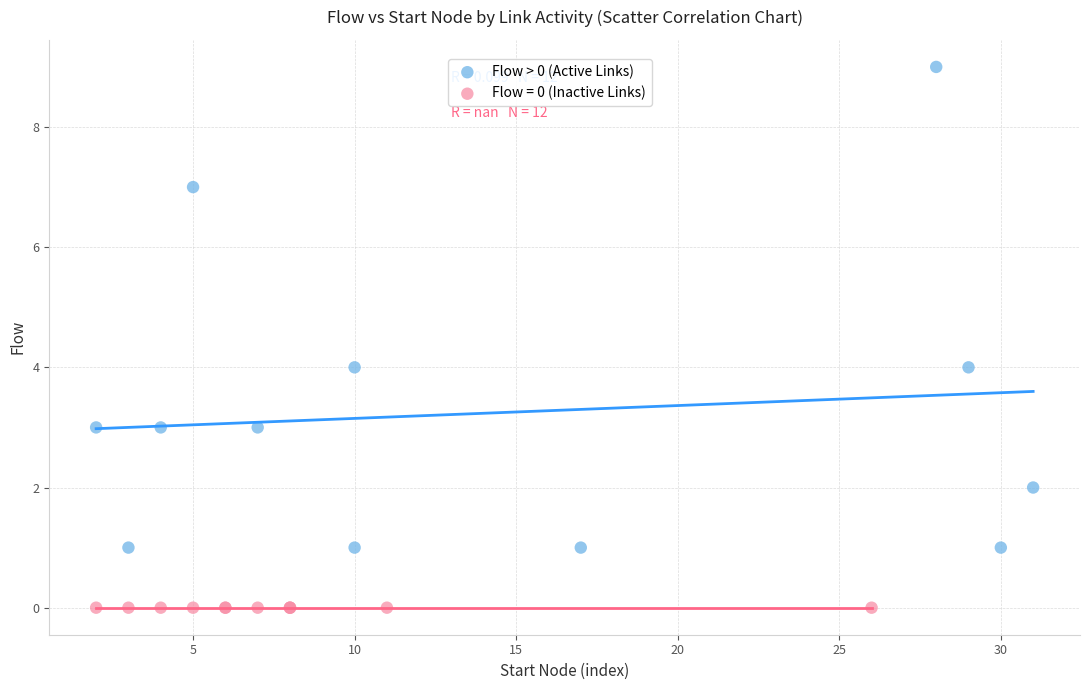

Which series reaches the minimum Y coordinate?

Flow = 0 (Inactive Links)